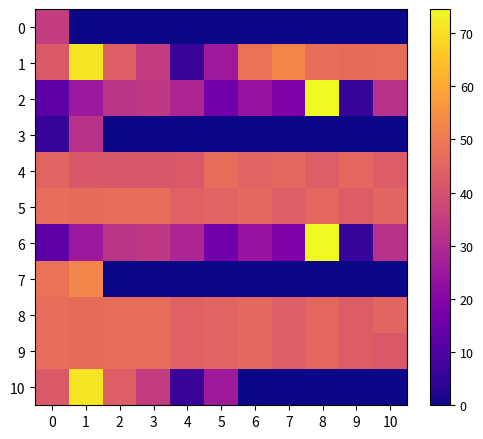

At how many categories does at least one series exceed 2?

11